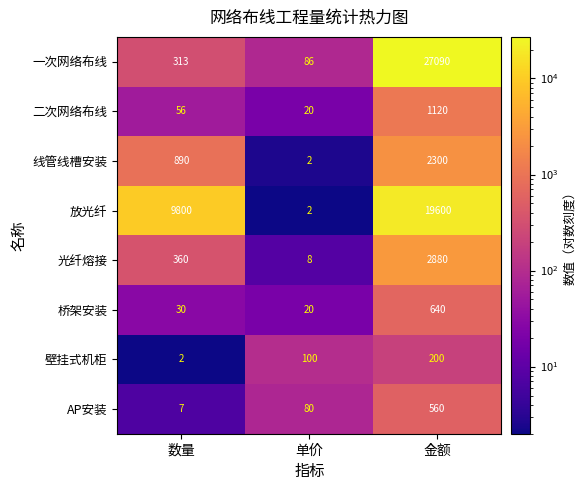

What is the sum of all 二次网络布线 values?

1196